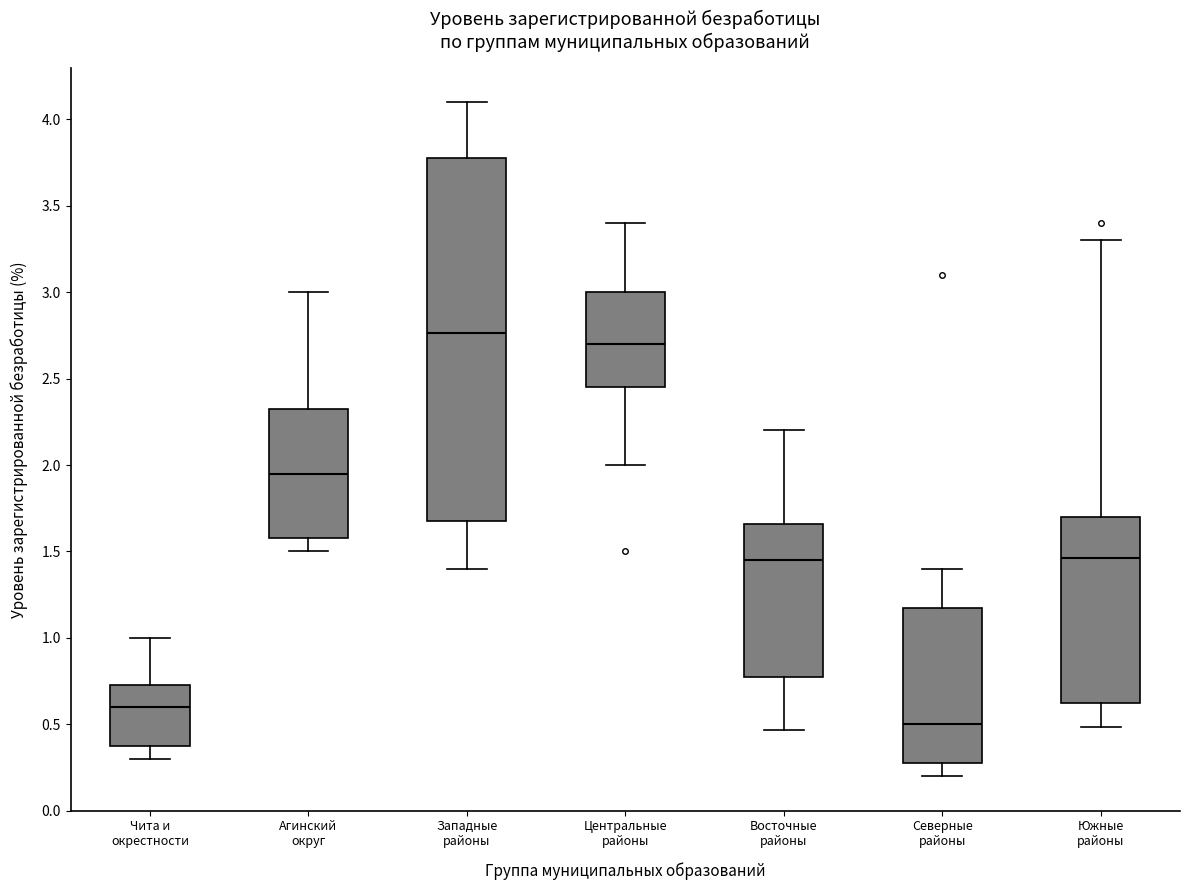

Reading left to right, read every box against the y-axis: the position of its median line, the range the box covers, and the ends of its whiskers. The values are not printed on the chart, so give them approximately, as read against the axis.

Чита и окрестности: median 0.60, box 0.40 to 0.75, whiskers 0.30 to 1.00
Агинский округ: median 1.95, box 1.60 to 2.35, whiskers 1.50 to 3.00
Западные районы: median 2.75, box 1.70 to 3.80, whiskers 1.40 to 4.10
Центральные районы: median 2.70, box 2.45 to 3.00, whiskers 2.00 to 3.40
Восточные районы: median 1.45, box 0.80 to 1.65, whiskers 0.45 to 2.20
Северные районы: median 0.50, box 0.30 to 1.20, whiskers 0.20 to 1.40
Южные районы: median 1.45, box 0.65 to 1.70, whiskers 0.50 to 3.30